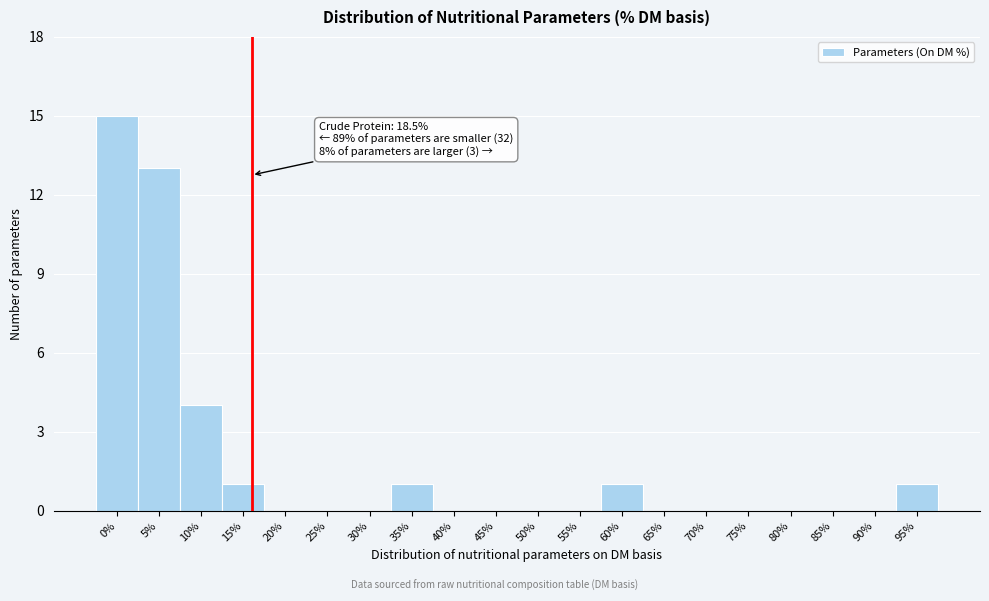

Reading right to left, list all the values displayed in this chart.

95%=1	90%=0	85%=0	80%=0	75%=0	70%=0	65%=0	60%=1	55%=0	50%=0	45%=0	40%=0	35%=1	30%=0	25%=0	20%=0	15%=1	10%=4	5%=13	0%=15